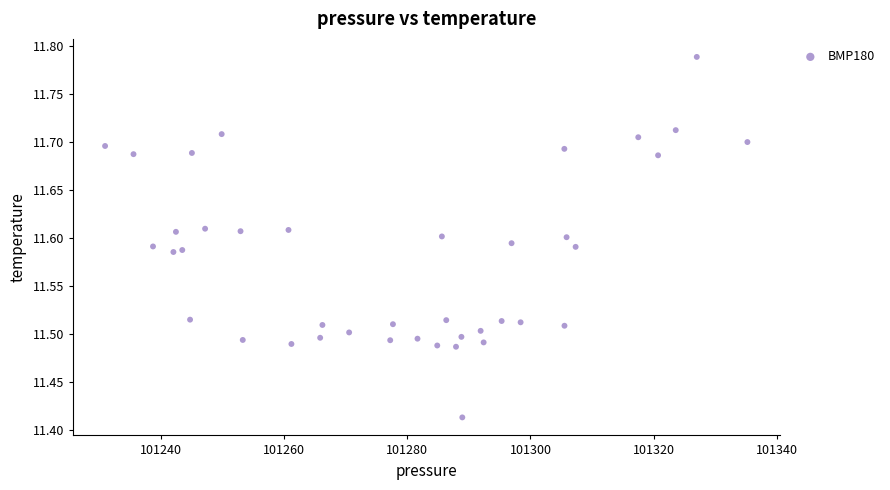

What is the range of Y values (max minus min)?

0.4